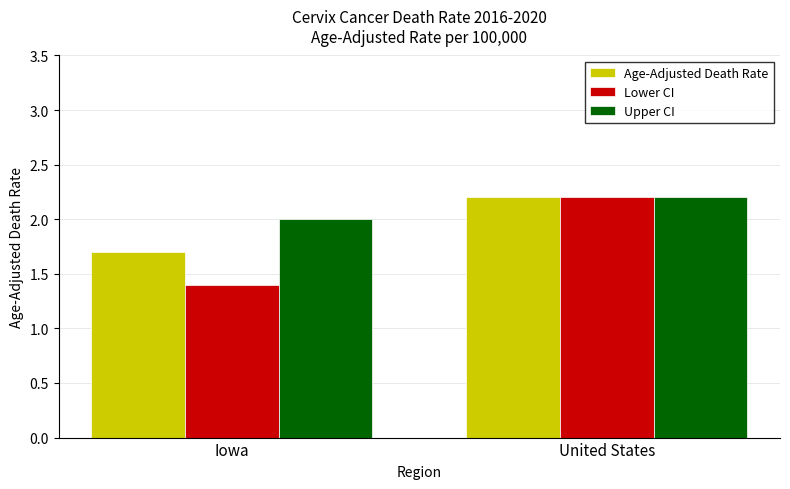

What are all the series names shown in the legend?

Age-Adjusted Death Rate, Lower CI, Upper CI